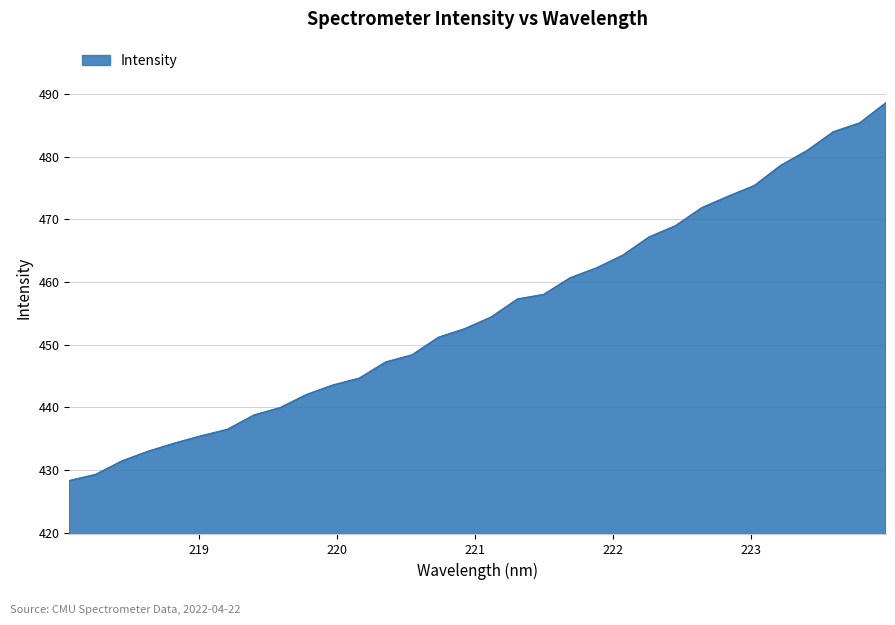

What is the maximum value shown in the chart?

488.6